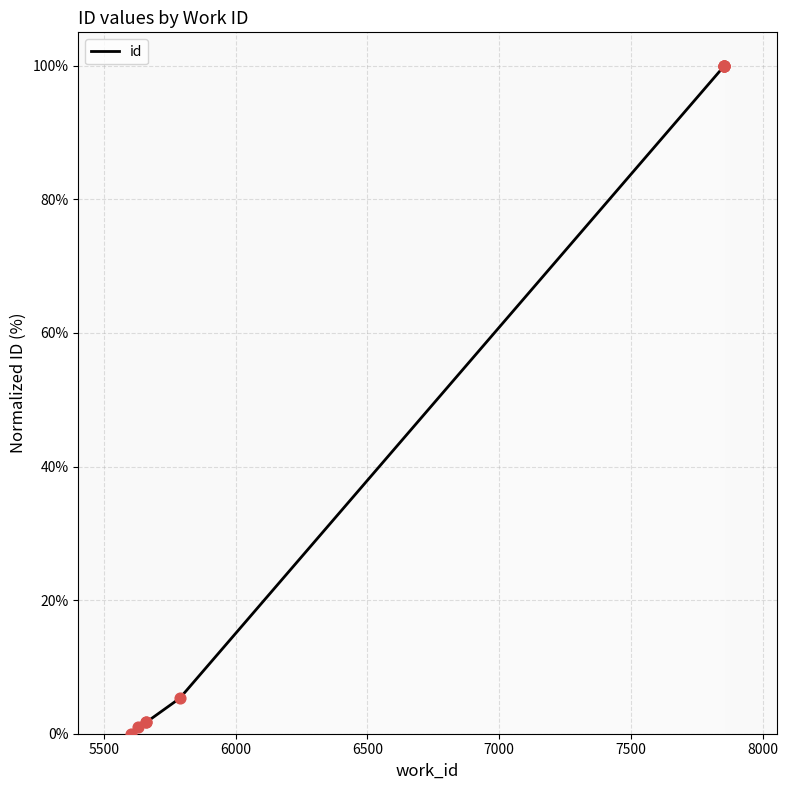

Which has a higher value, 7853 or 7853?

7853